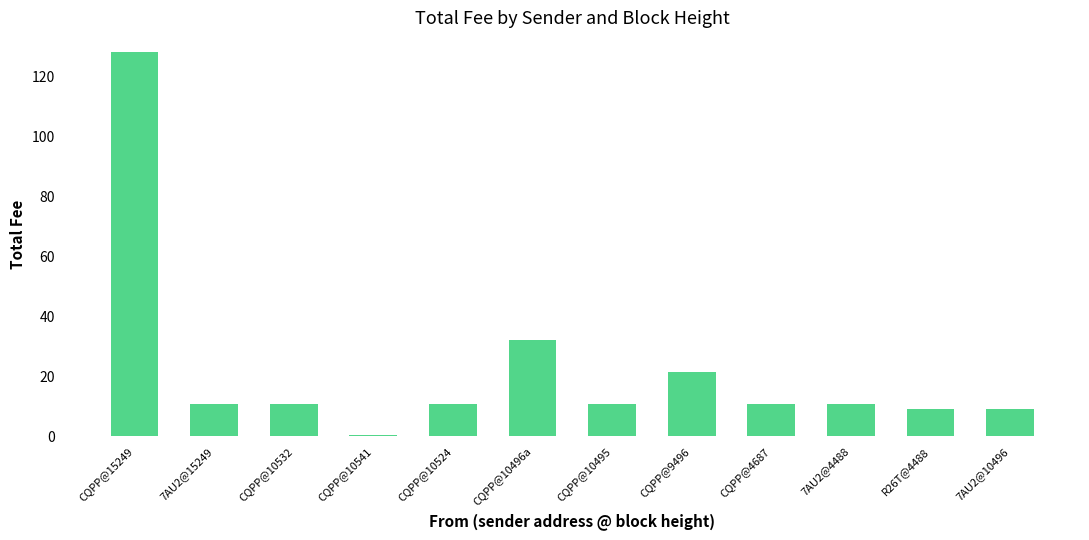

What is the ratio of the value at CQPP@10524 to the value at CQPP@10495?

1.0